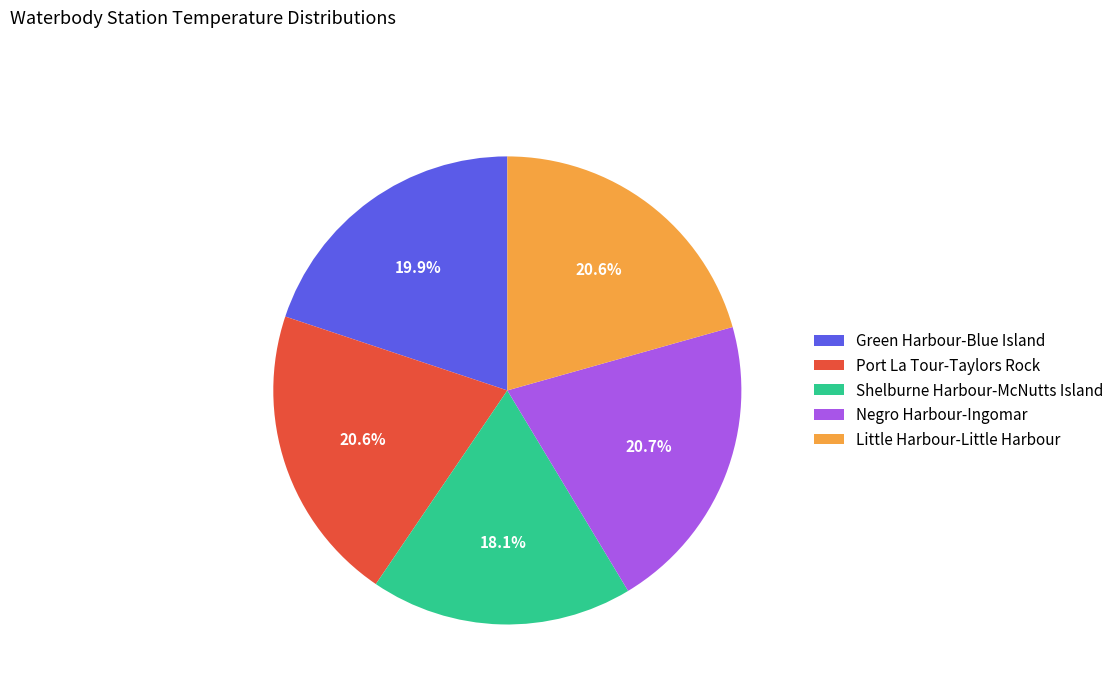

What is the smallest slice in the pie chart?

Shelburne Harbour-McNutts Island